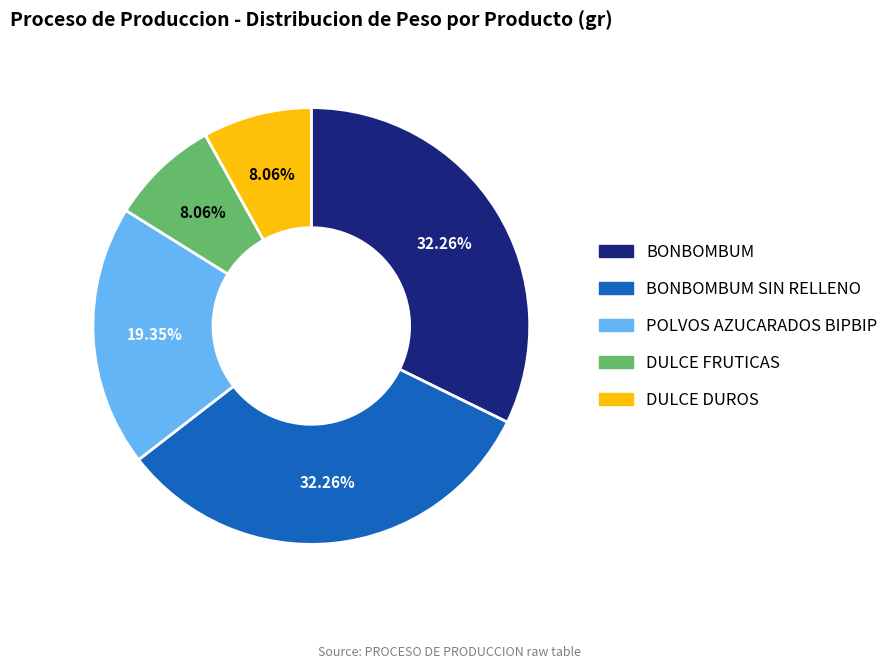

Is there a majority slice in this chart?

No